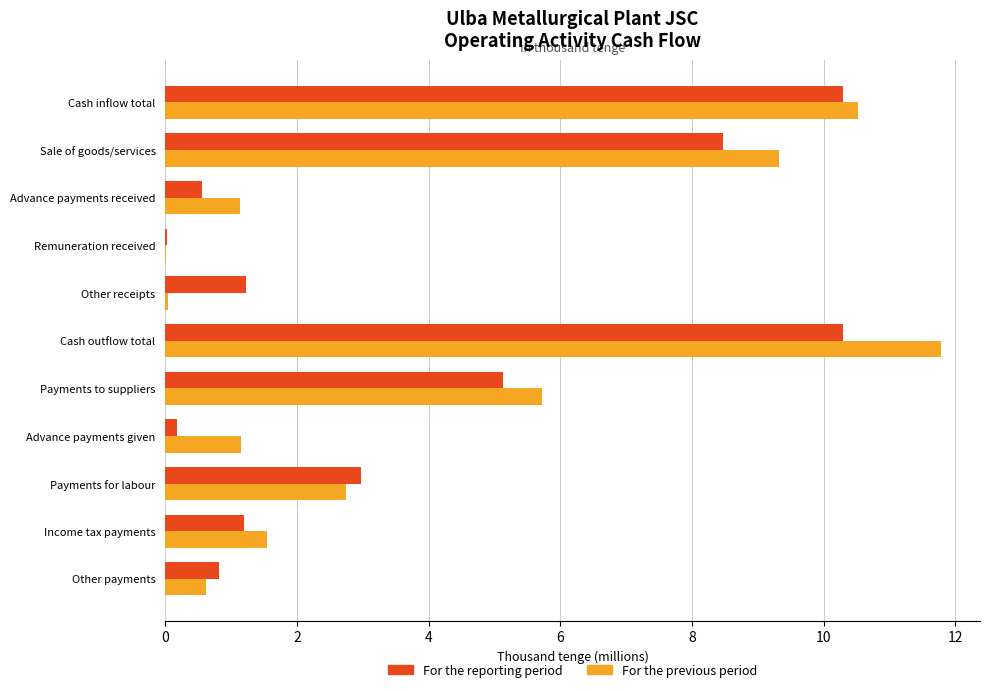

At which label is For the previous period closest to 5?

Payments to suppliers